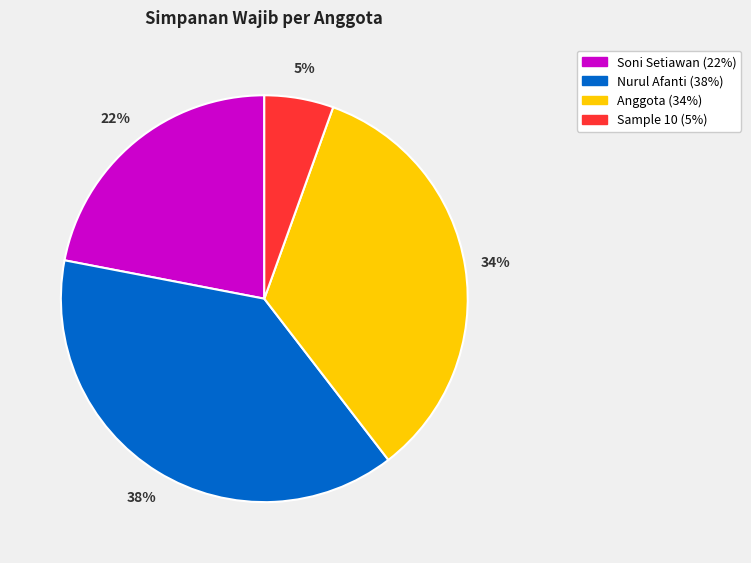

To the nearest percent, what percentage of the pie is Soni Setiawan?

22%